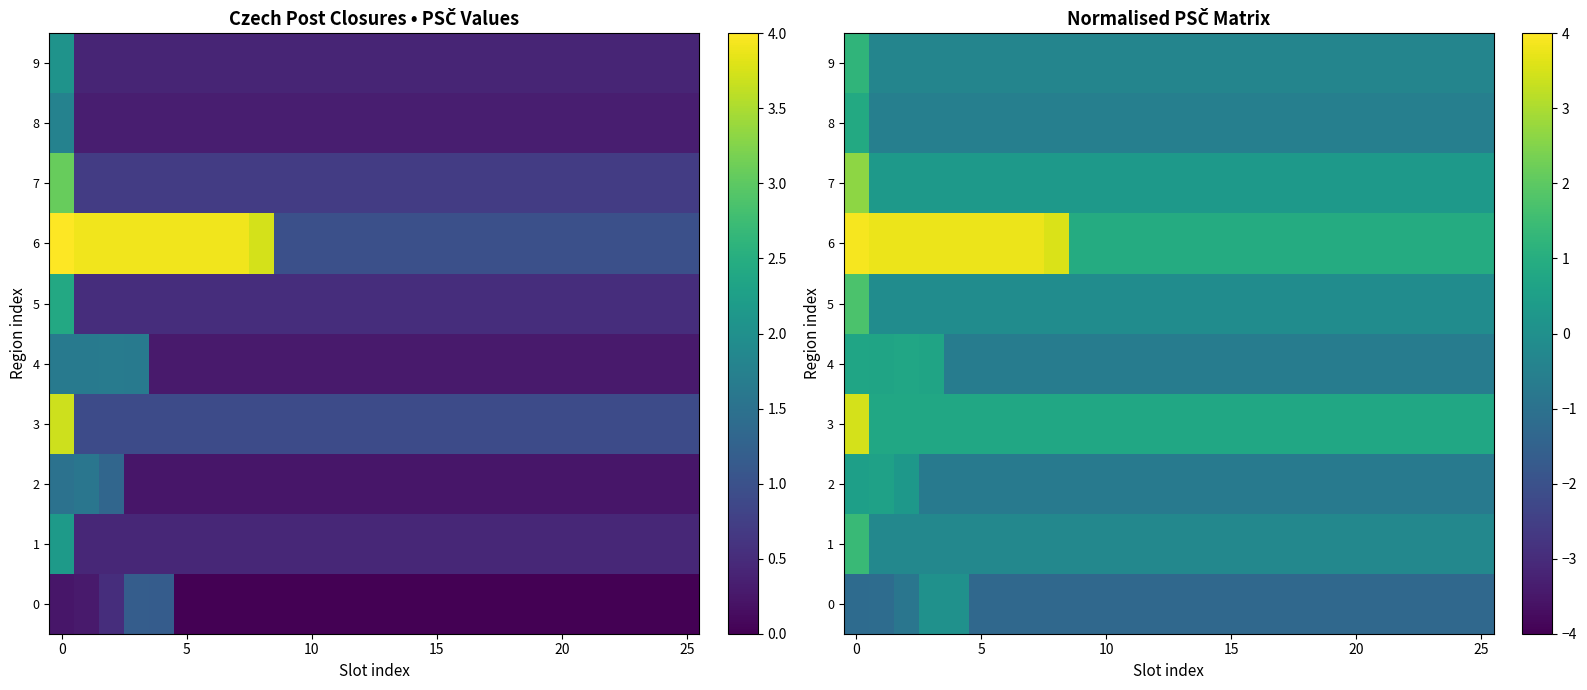

List the series in order of their peak value, lowest first.

0, 2, 4, 8, 9, 1, 5, 7, 3, 6